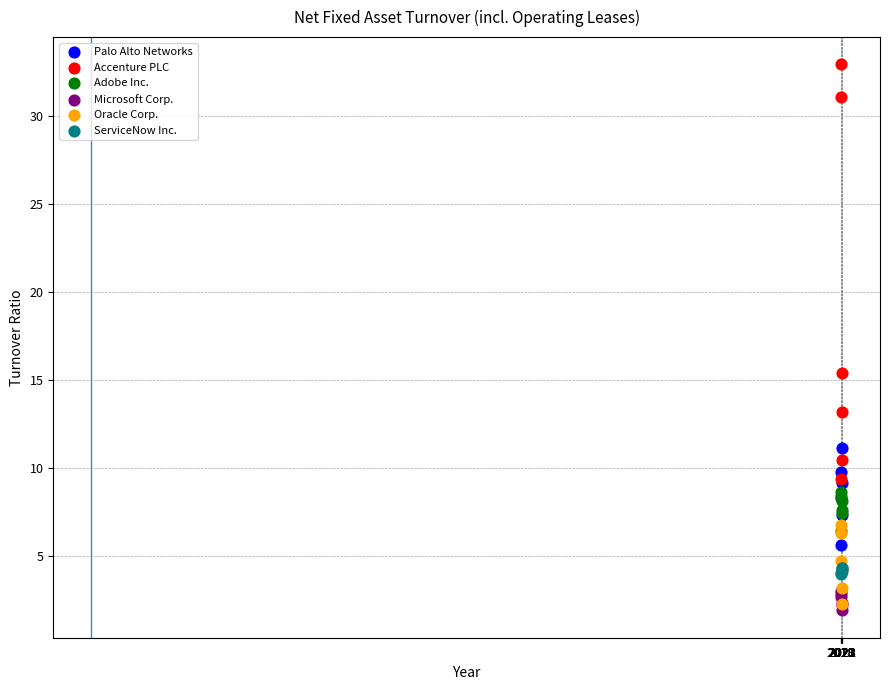

Which series has the largest Y range (max minus min)?

Accenture PLC